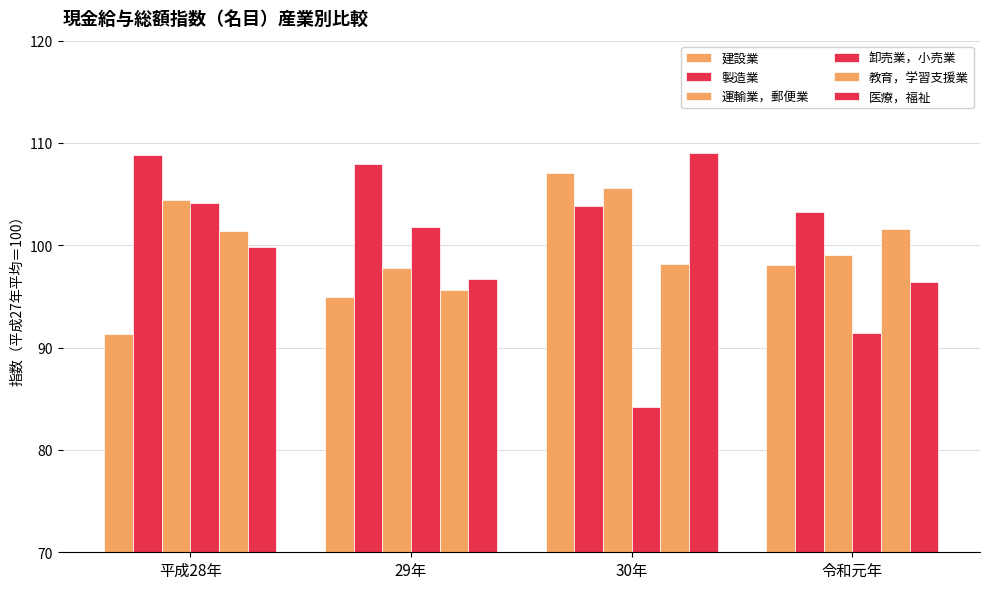

What is the average value of the 教育，学習支援業 series?

99.2